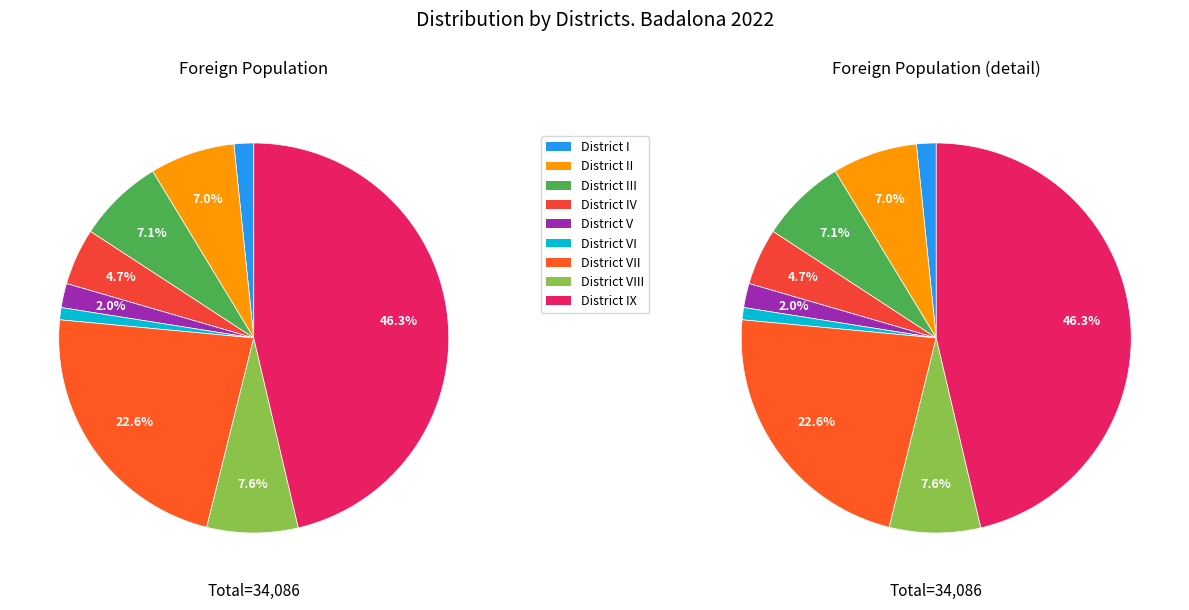

Does any single category account for the majority?

No